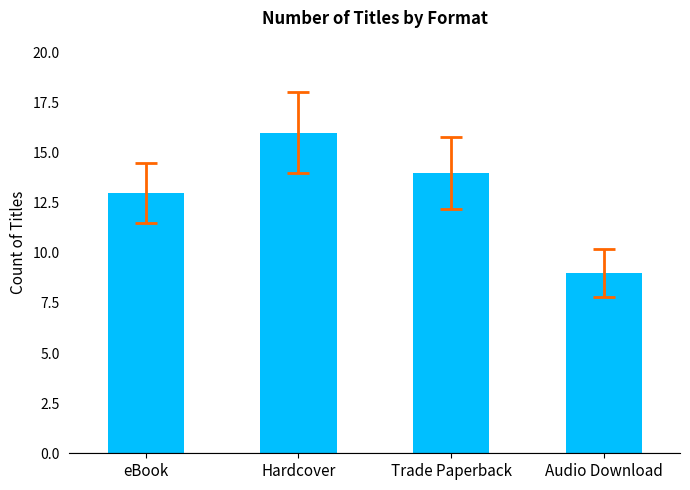

Reading right to left, transcribe all the data shown in this chart.

9	14	16	13